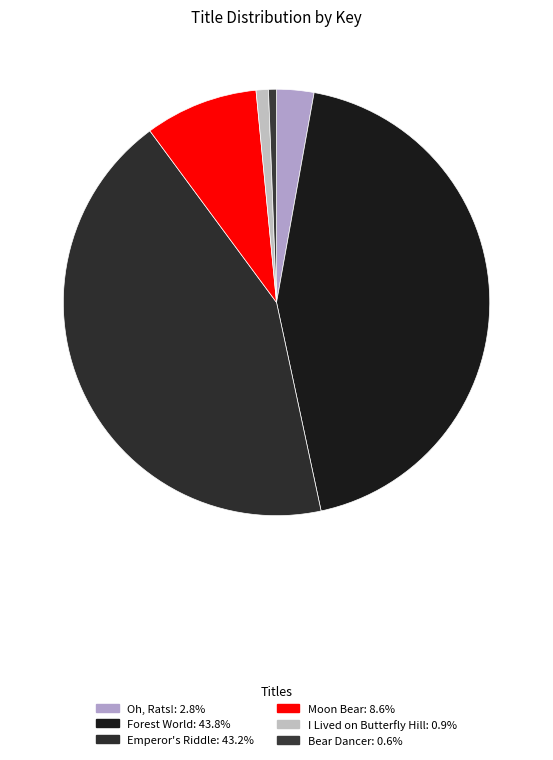

Which category has the biggest portion of the pie?

Forest World